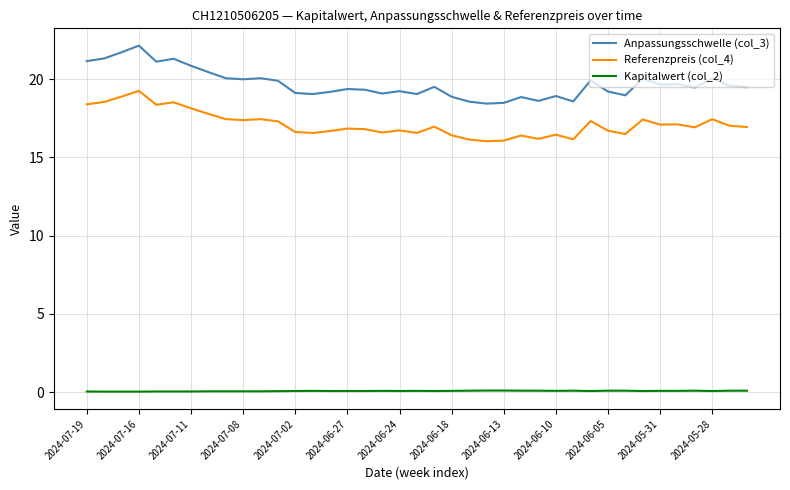

Which series has the largest range (max minus min)?

Anpassungsschwelle (col_3)